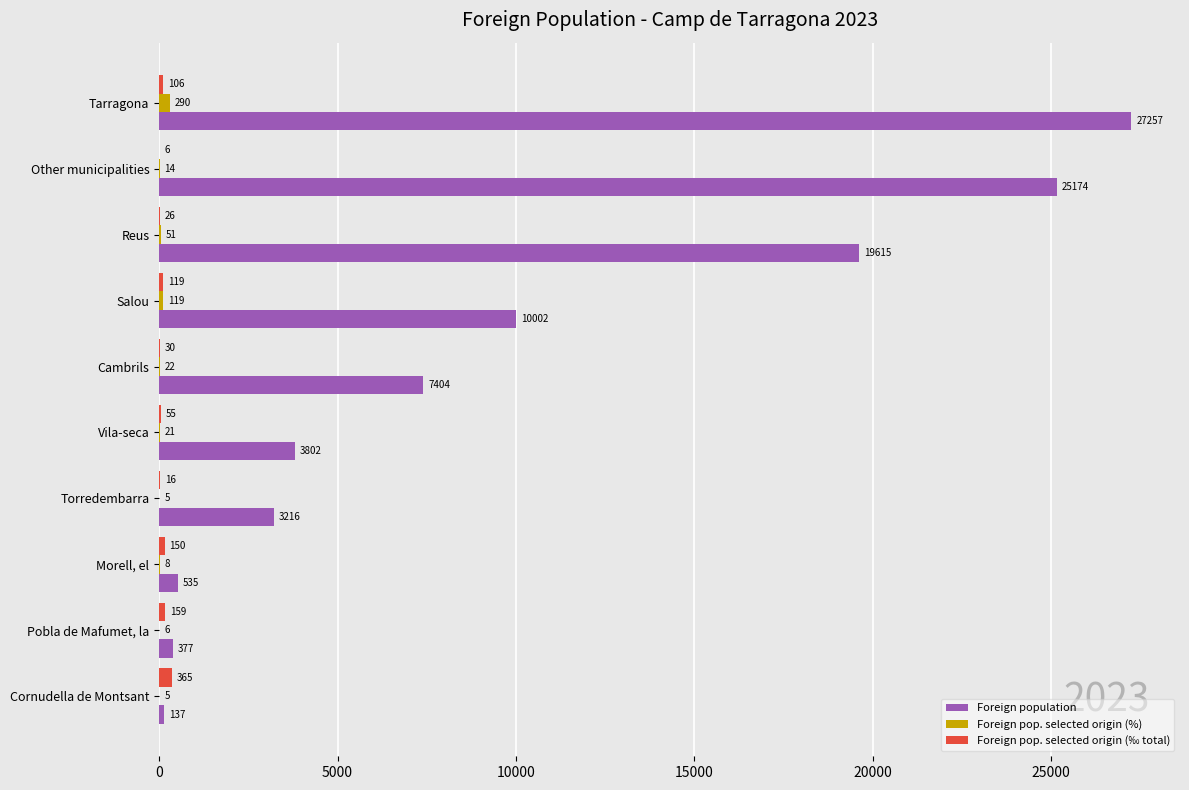

The value of Foreign population at Cambrils is 4648. True or false?

False